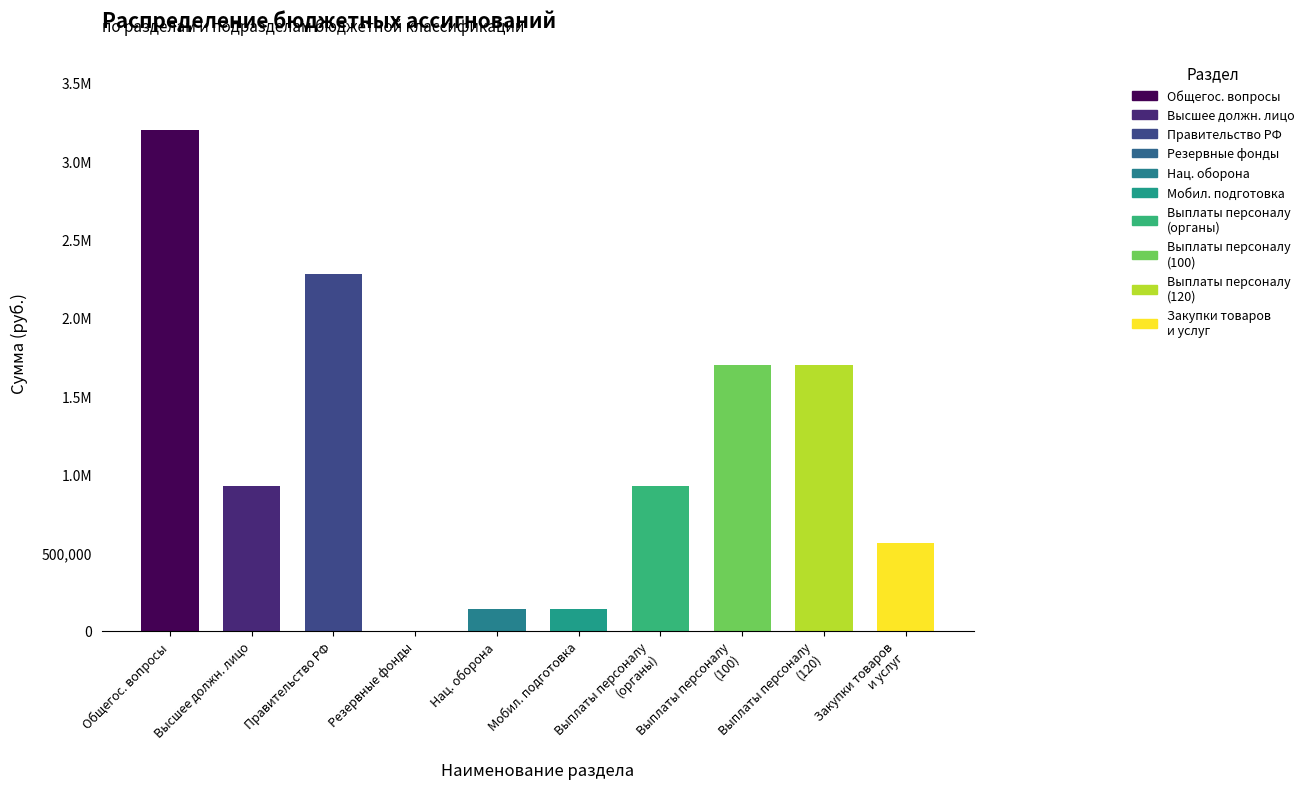

At which category is the sum across all series the highest?

ОБЩЕГОСУДАРСТВЕННЫЕ ВОПРОСЫ